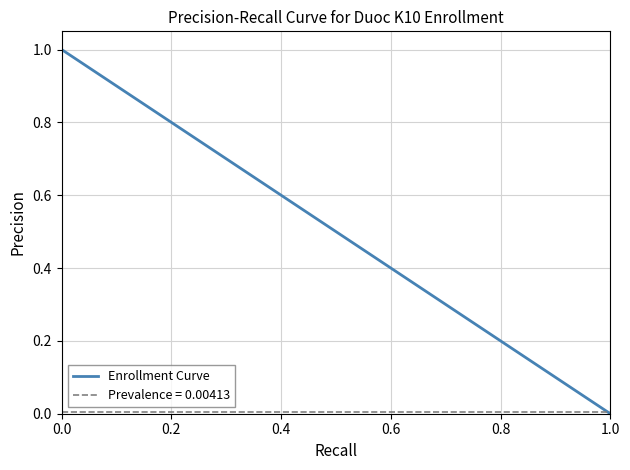

Which category has the lowest value in the Enrollment Curve series?

1.0